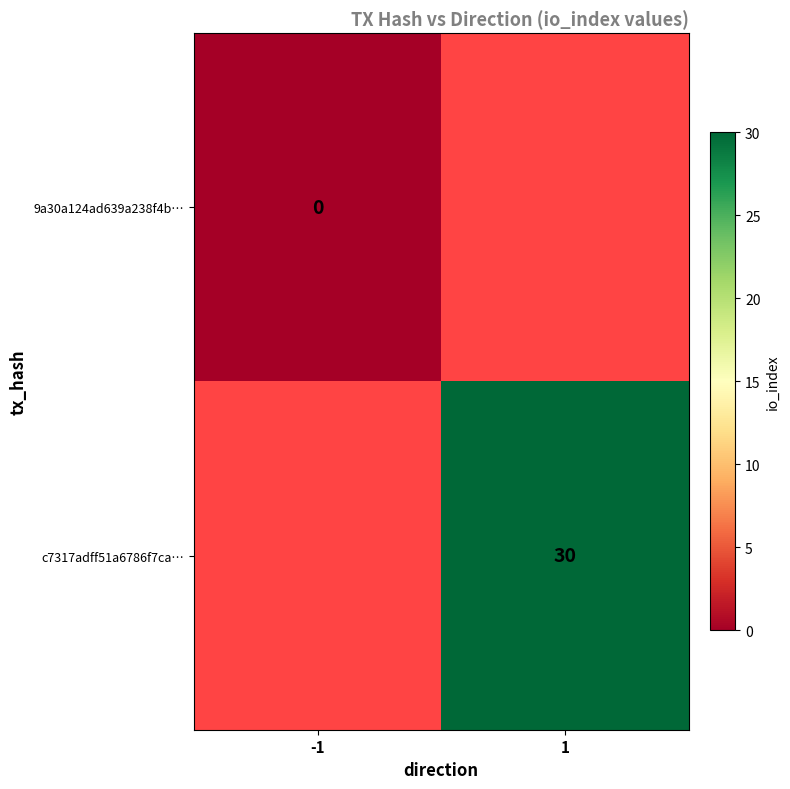

Is it true that c7317adff51a6786f7ca… equals 46 at 1?

False